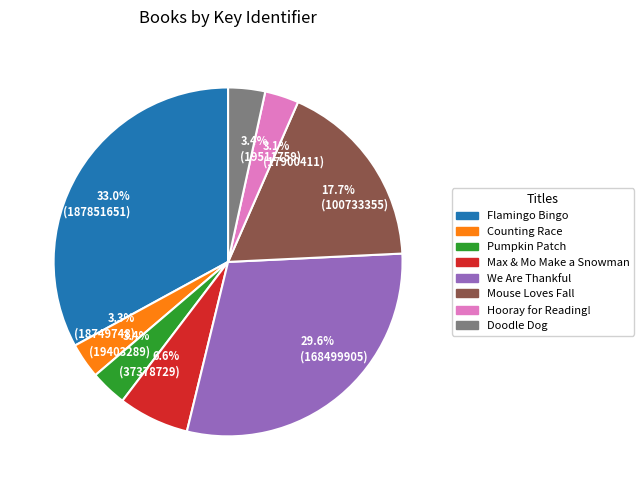

Does 3.3% (18749748) account for over 50% of the chart?

No